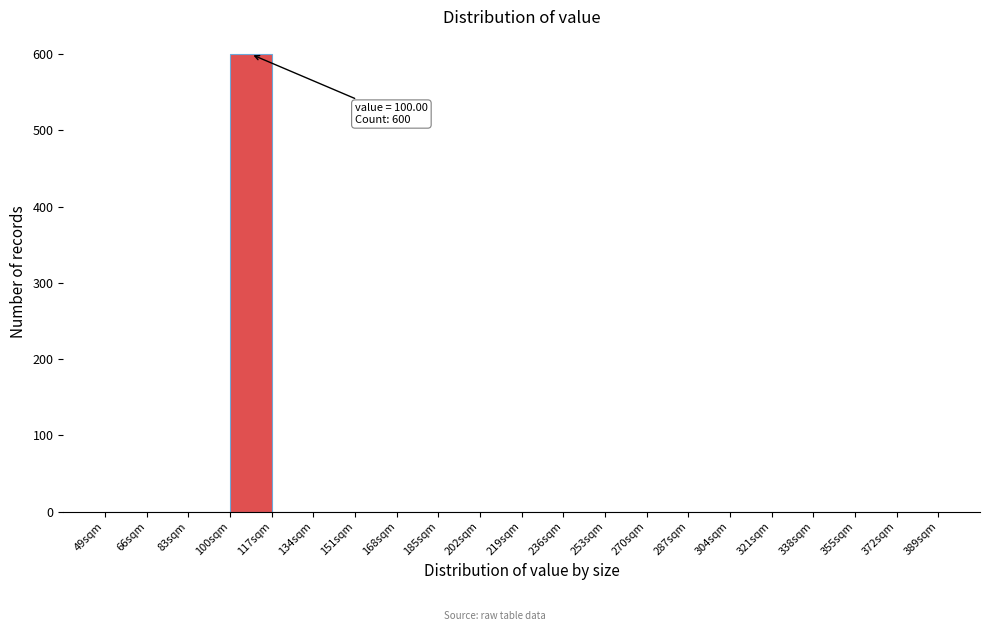

Which range on the x-axis has the tallest bar?

100 to 117